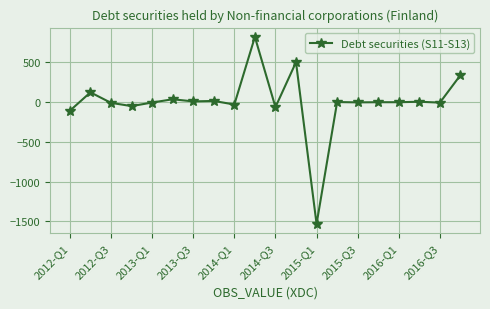

What is the difference between the maximum and minimum values?

2350